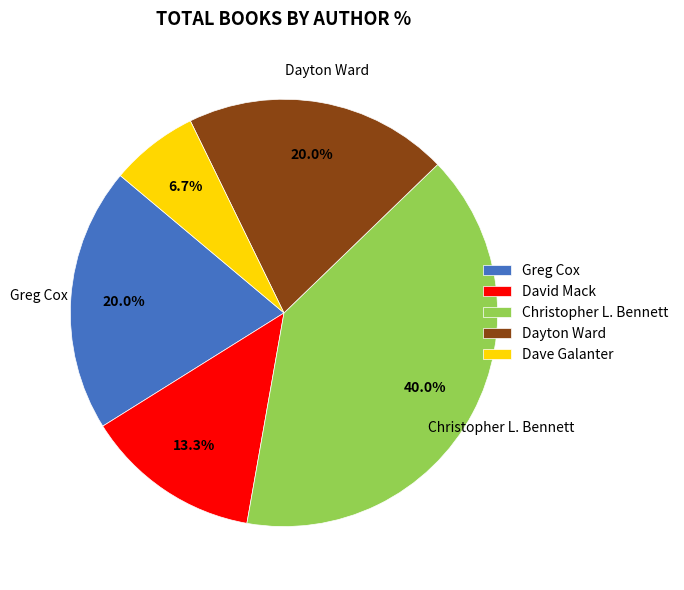

What is the largest slice in the pie chart?

Christopher L. Bennett